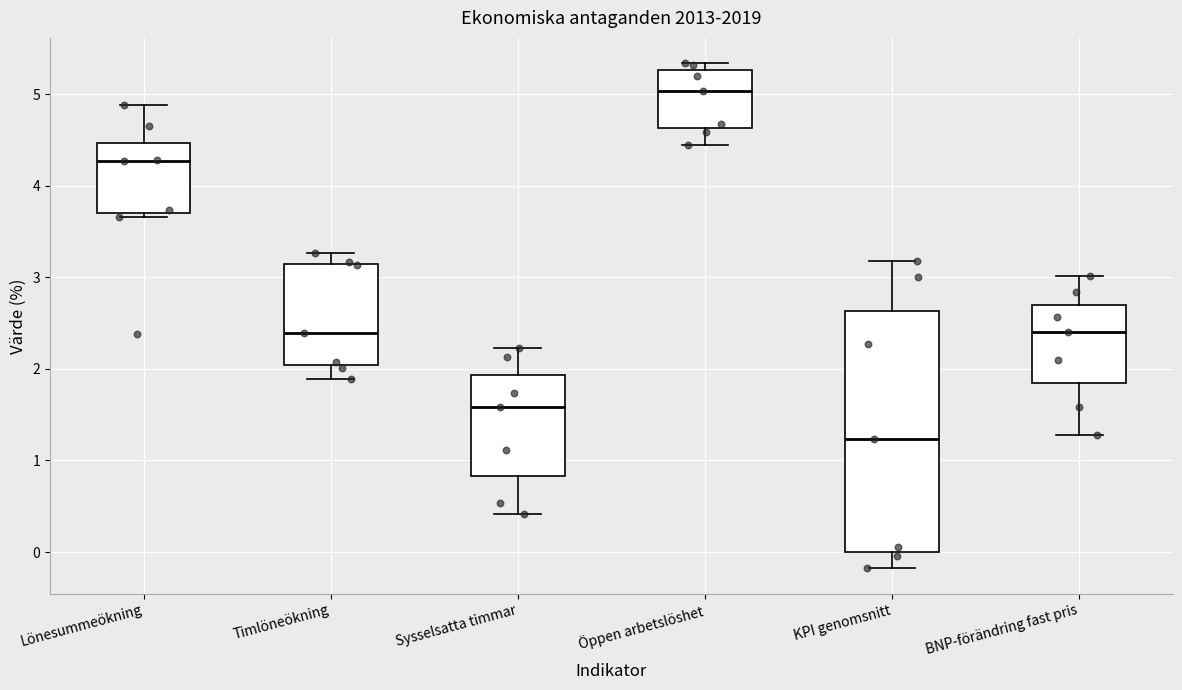

Which box has the lowest median line?

KPI genomsnitt